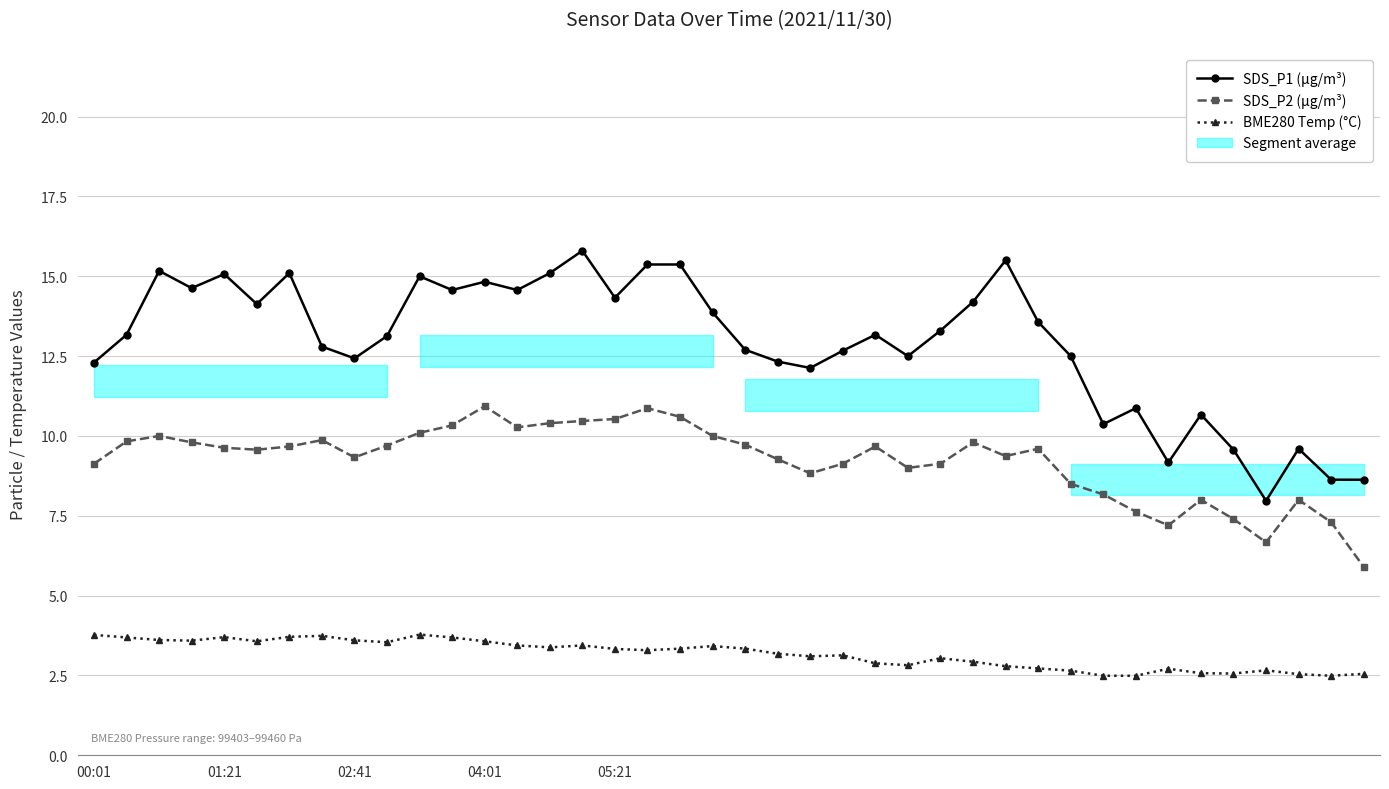

What is the approximate value of SDS_P2 (µg/m³) at 35?

7.4